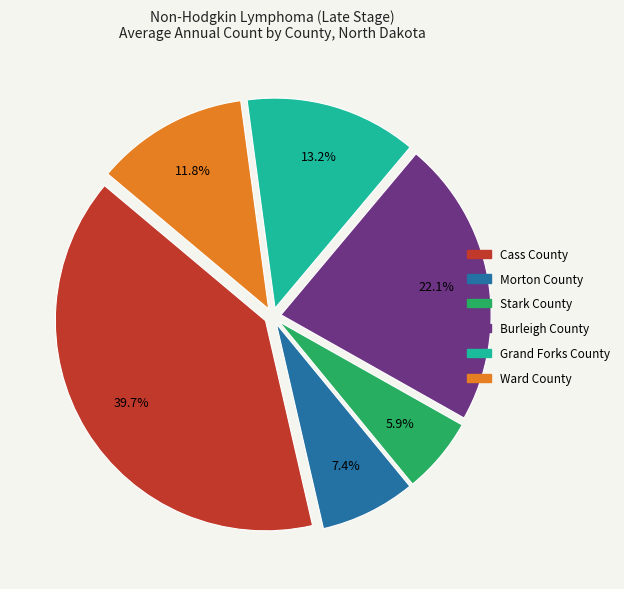

What is the total percentage of Grand Forks County and Morton County?

20.6%